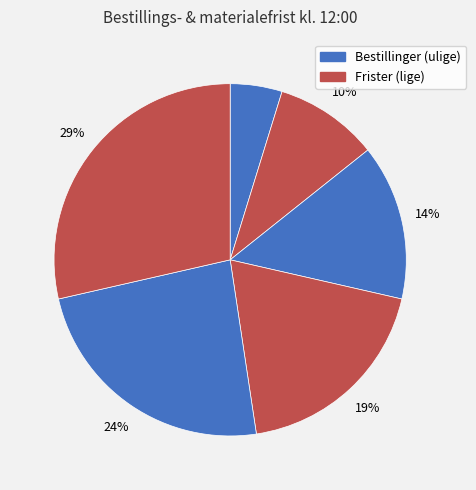

Count the number of slices in the pie.

6